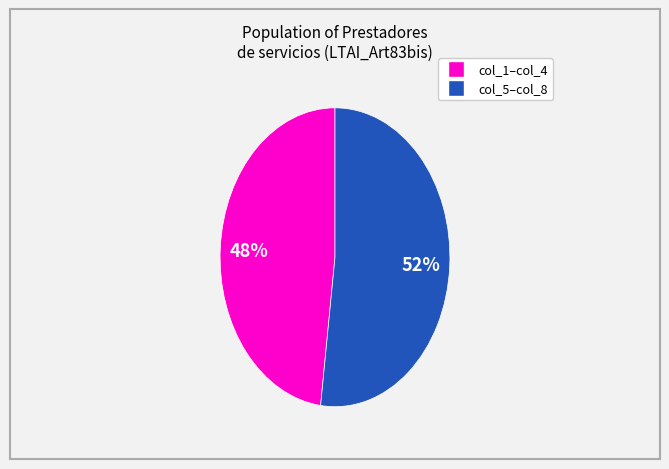

To the nearest percent, what is the average slice percentage?

50%